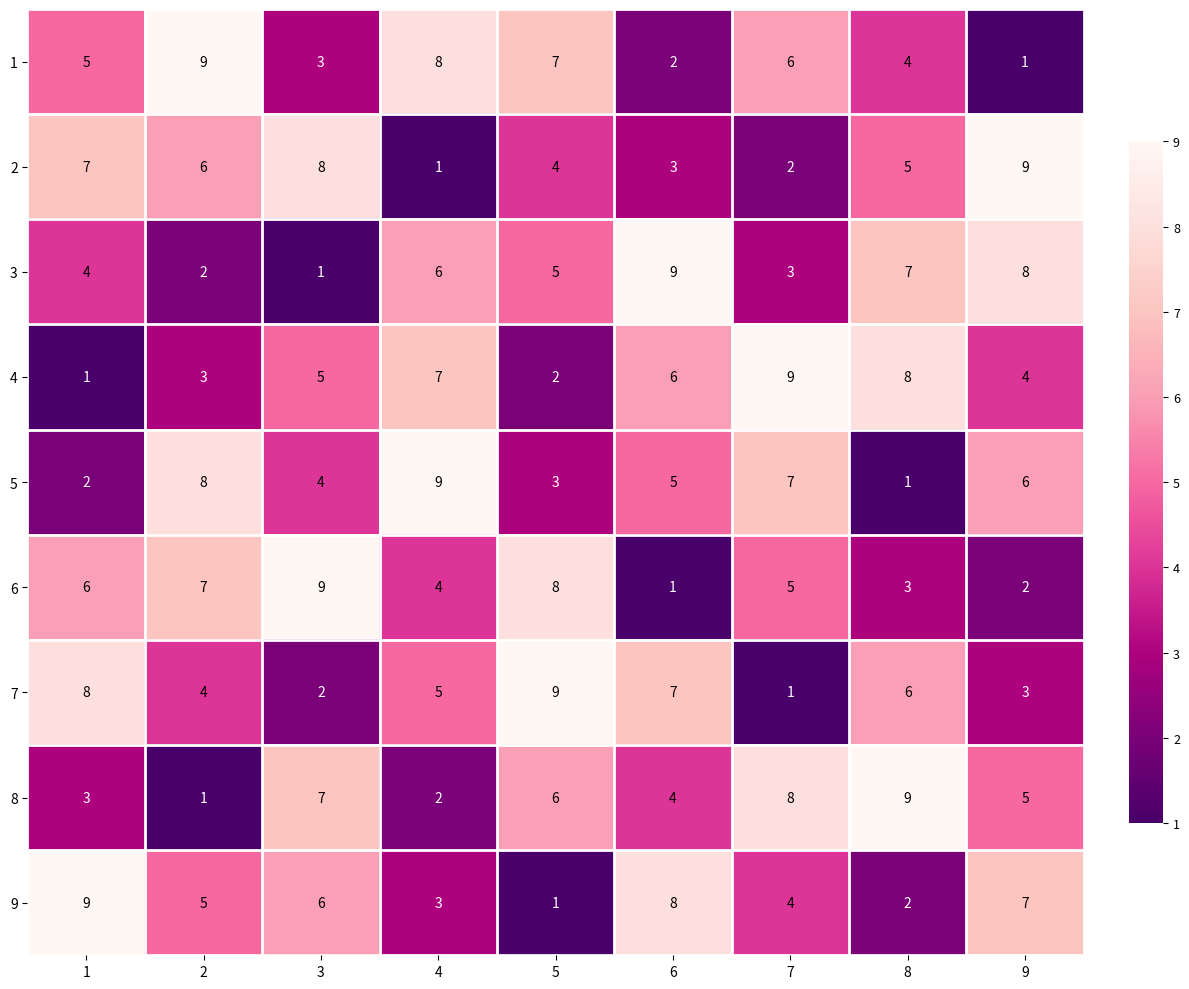

The 7 series shows 7 at 2. True or false?

False